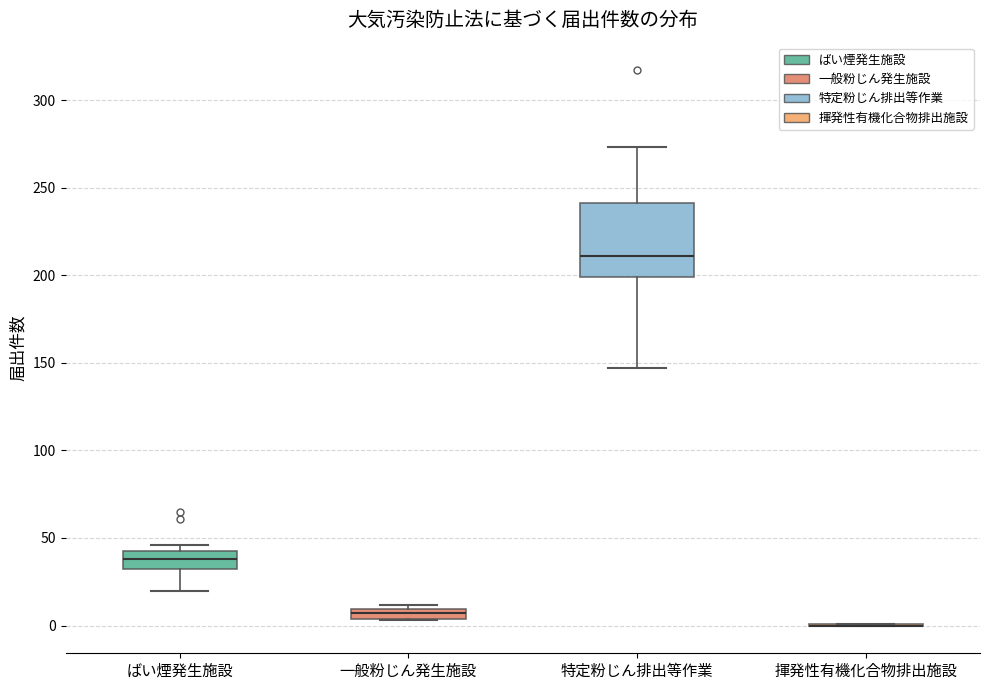

Comparing the boxes themselves (not the whiskers), which one is the tallest?

特定粉じん排出等作業